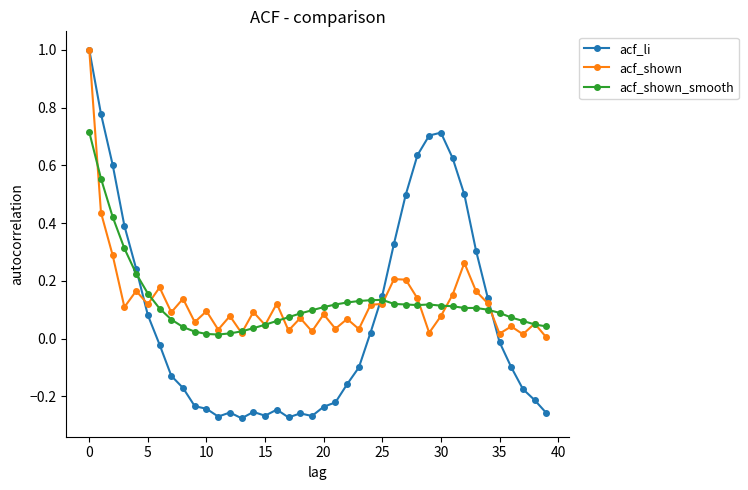

What is the greatest value displayed?

1.0